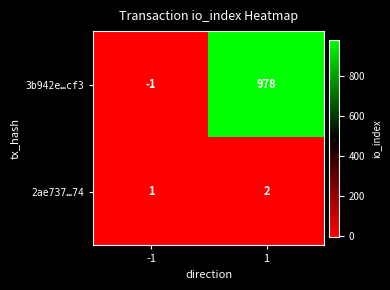

What is the difference between the highest and lowest values at -1?

2